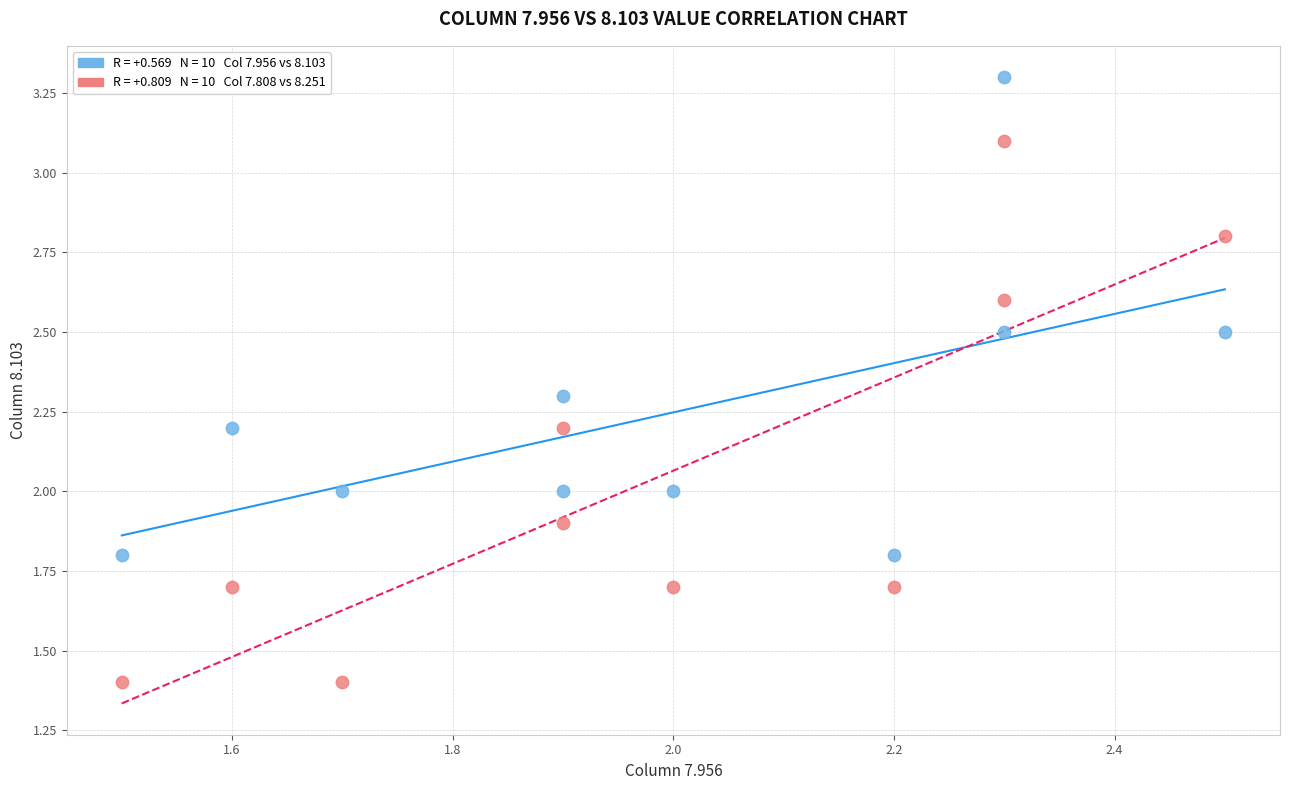

Across all data points, what is the range of Y values (max minus min)?

1.9